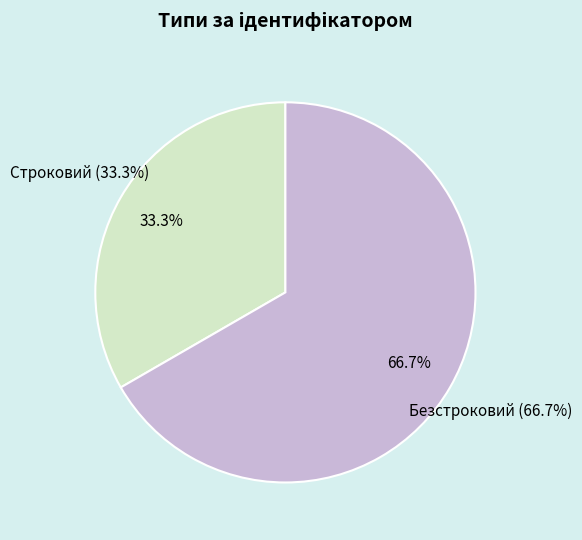

Which has a higher value, Строковий or Безстроковий?

Безстроковий